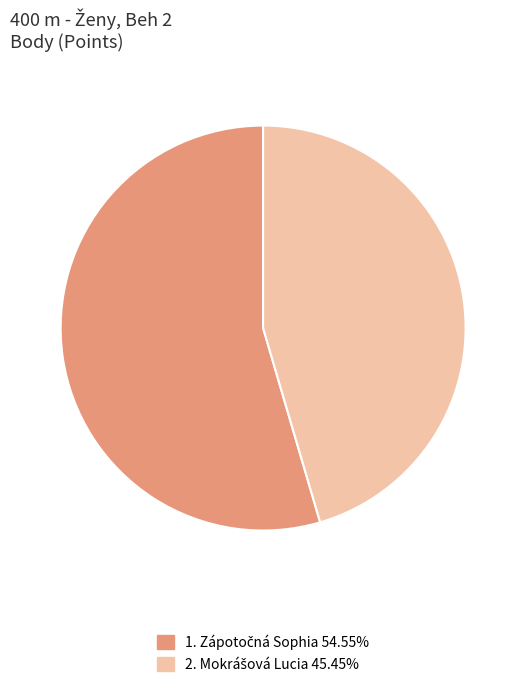

How many segments does this pie chart have?

2